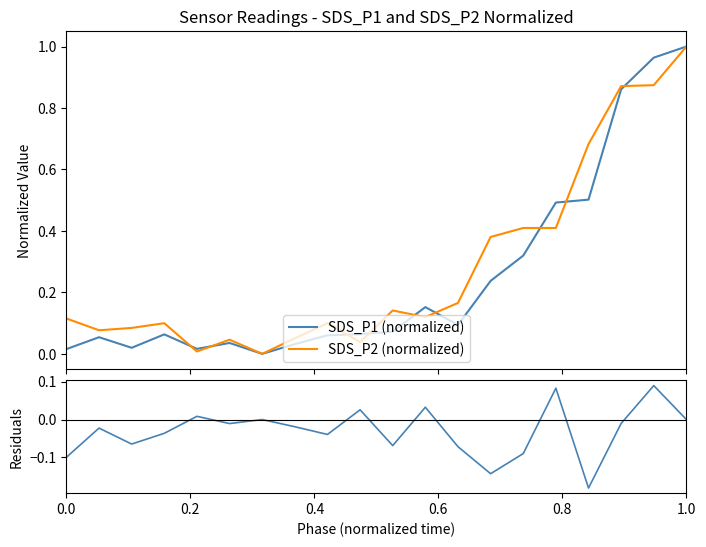

What is the average value of the SDS_P2 (normalized) series?

0.3